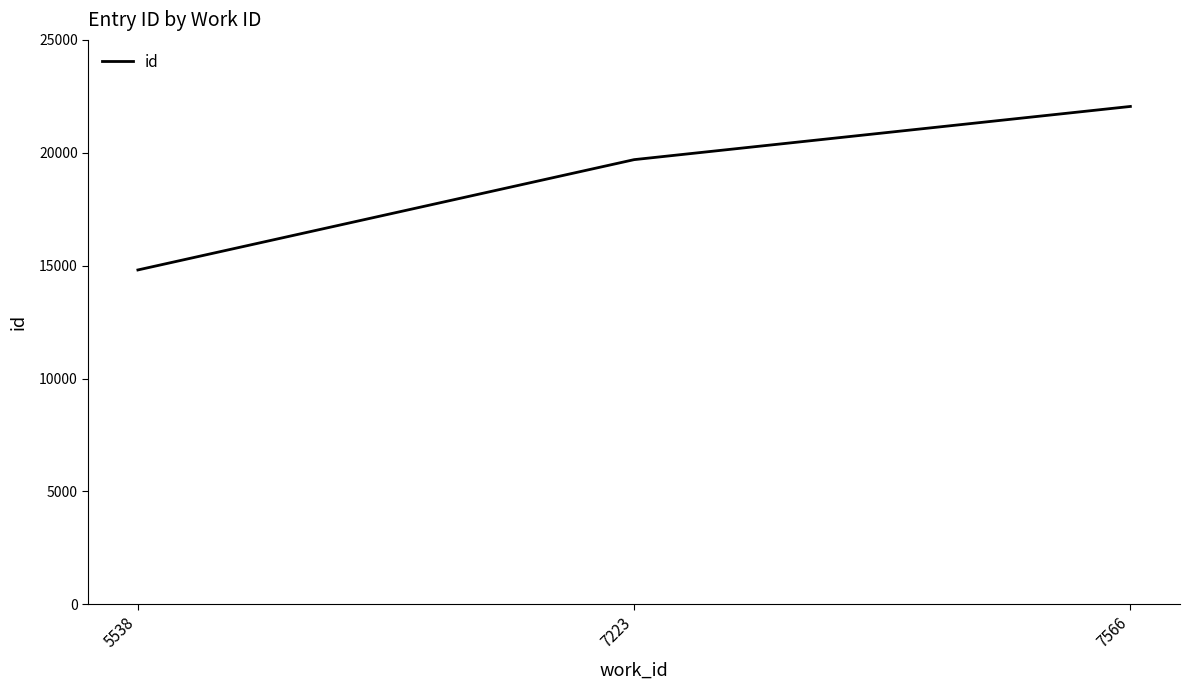

The chart shows a value of 20671 at 5538. True or false?

False